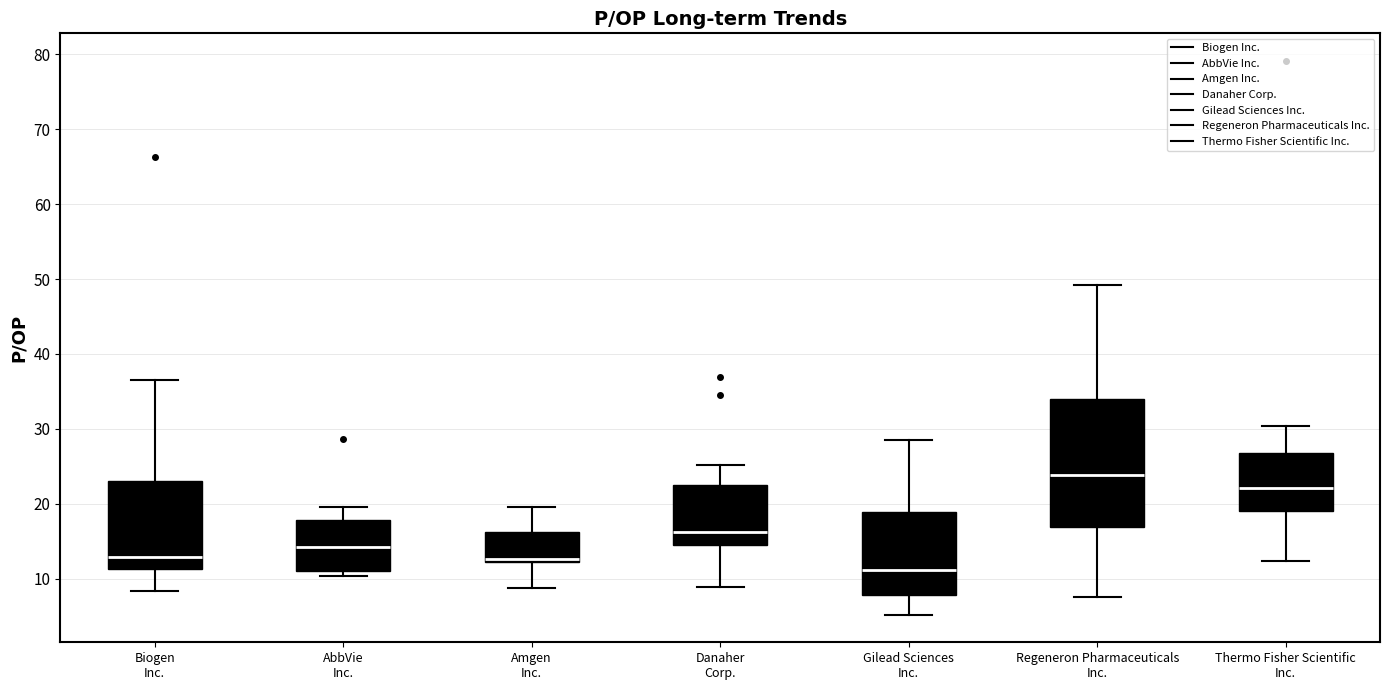

Reading left to right, read every box against the y-axis: the position of its median line, the range the box covers, and the ends of its whiskers. The values are not printed on the chart, so give them approximately, as read against the axis.

Biogen Inc.: median 13, box 11 to 23, whiskers 8 to 37
AbbVie Inc.: median 14, box 11 to 18, whiskers 10 to 20
Amgen Inc.: median 13, box 12 to 16, whiskers 9 to 20
Danaher Corp.: median 16, box 15 to 22, whiskers 9 to 25
Gilead Sciences Inc.: median 11, box 8 to 19, whiskers 5 to 29
Regeneron Pharmaceuticals Inc.: median 24, box 17 to 34, whiskers 8 to 49
Thermo Fisher Scientific Inc.: median 22, box 19 to 27, whiskers 12 to 30